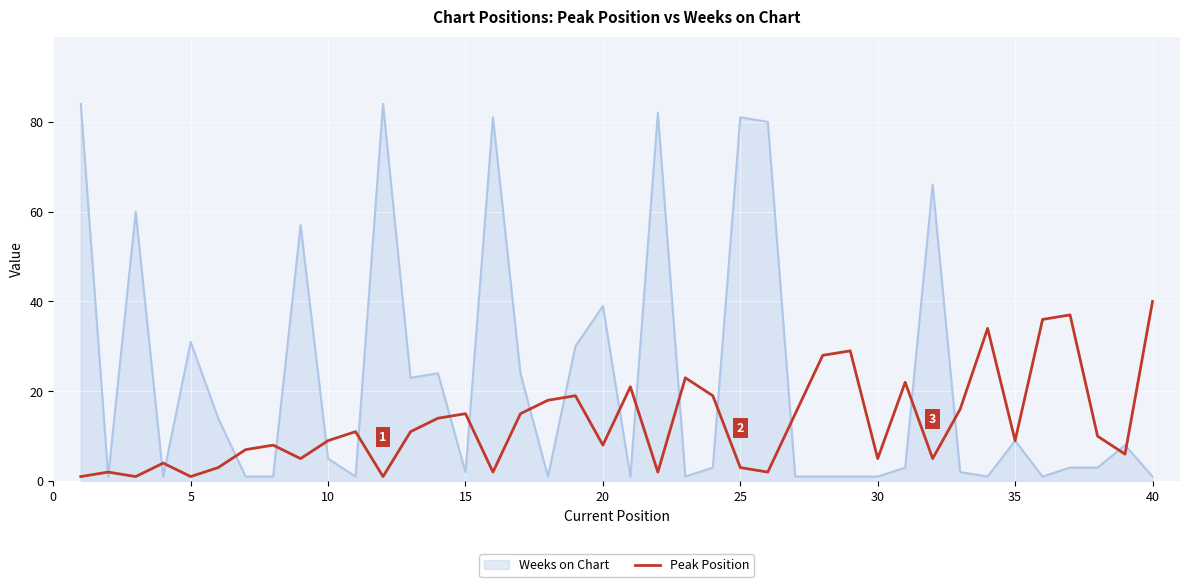

List the series in order of their peak value, lowest first.

Peak Position, Weeks on Chart